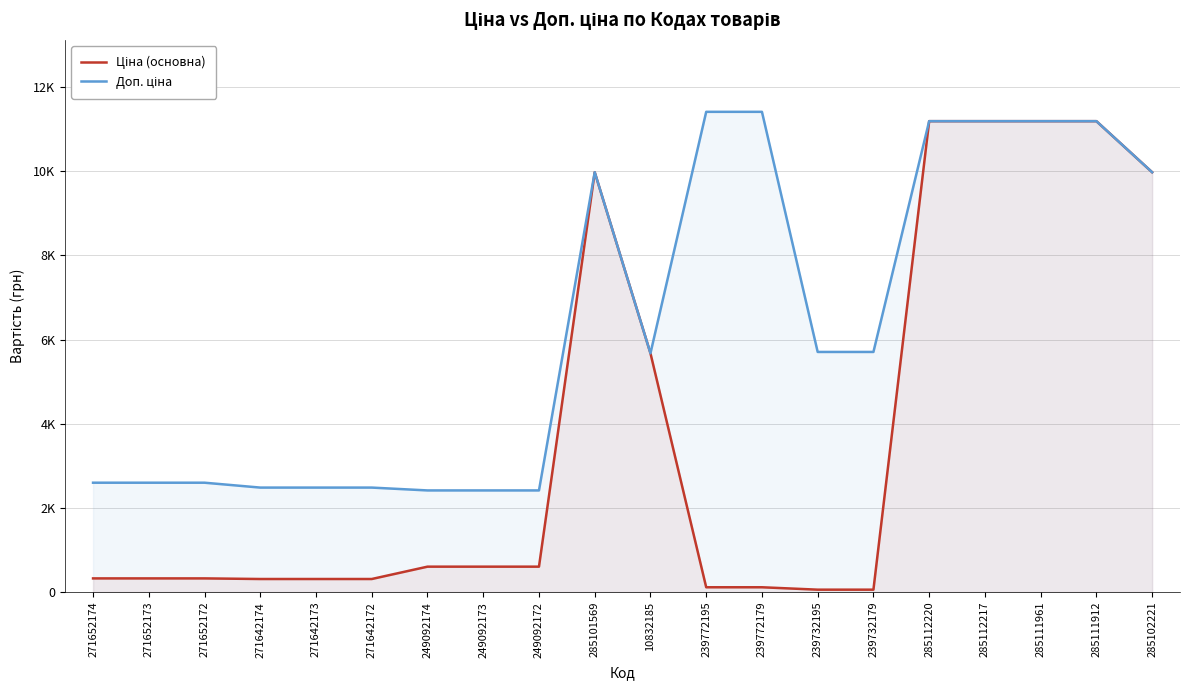

Which category has the lowest value in the Ціна (основна) series?

239732195